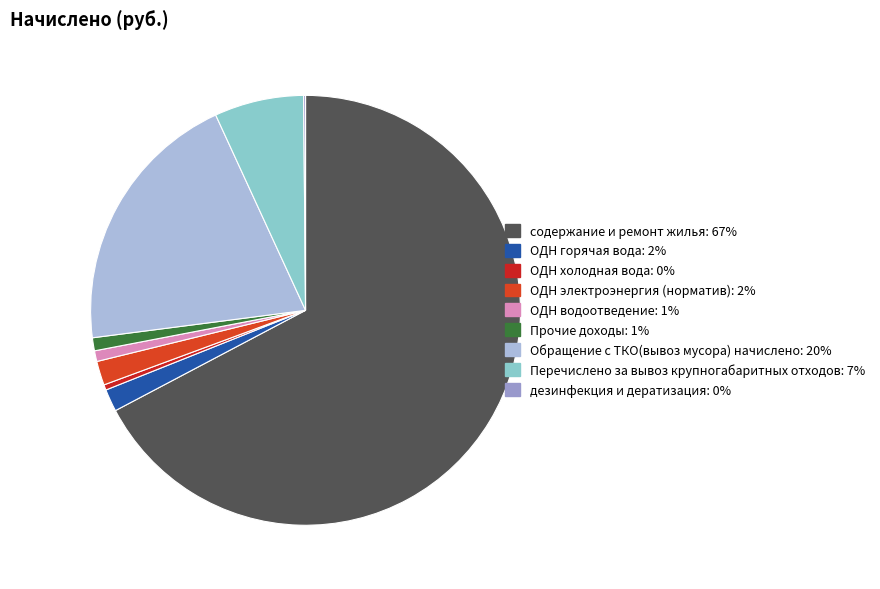

To the nearest percent, what is the difference between the largest and smallest slice percentages?

67%